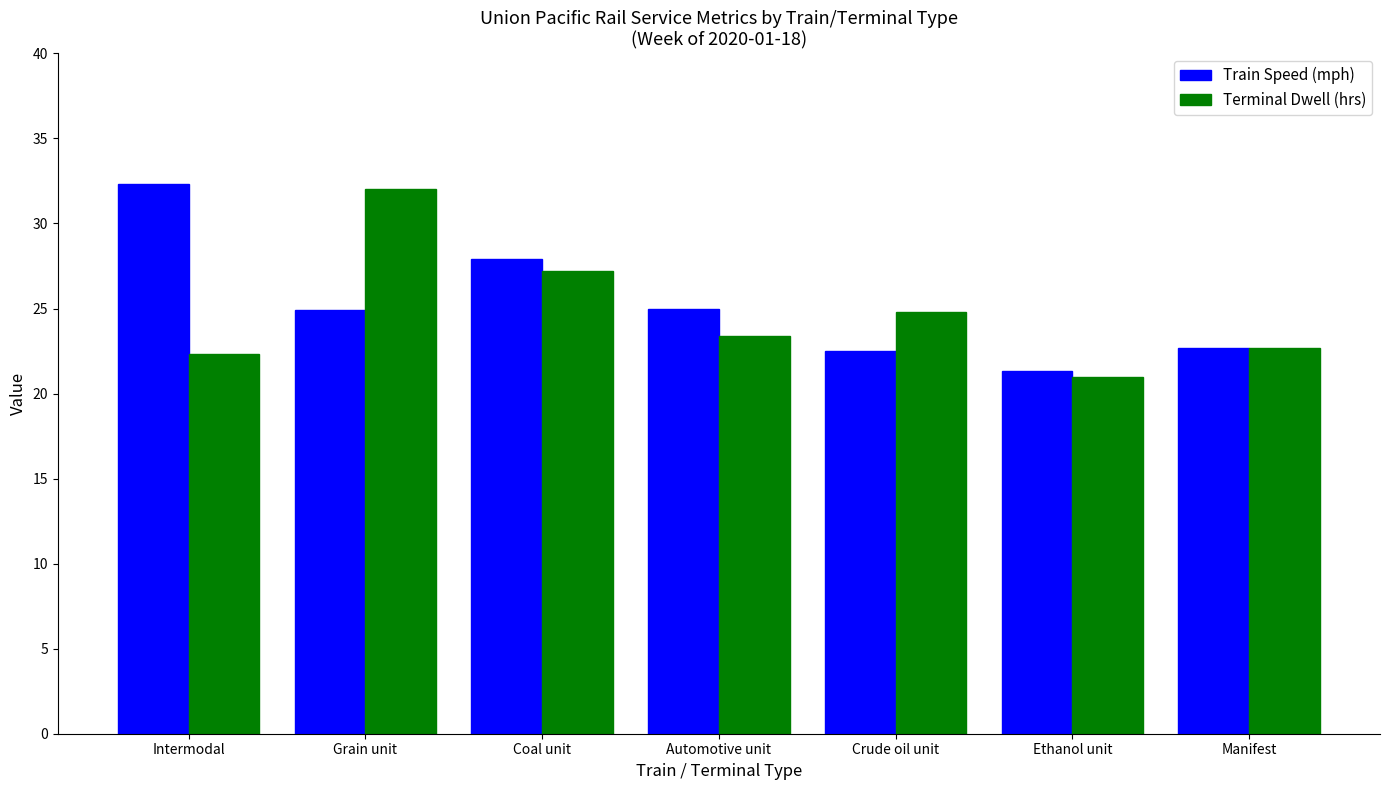

What is the difference between the maximum and second lowest values in the Train Speed (mph) series?

9.8